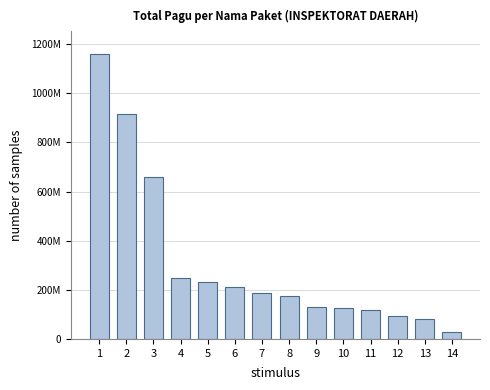

Does the chart contain any negative values?

No